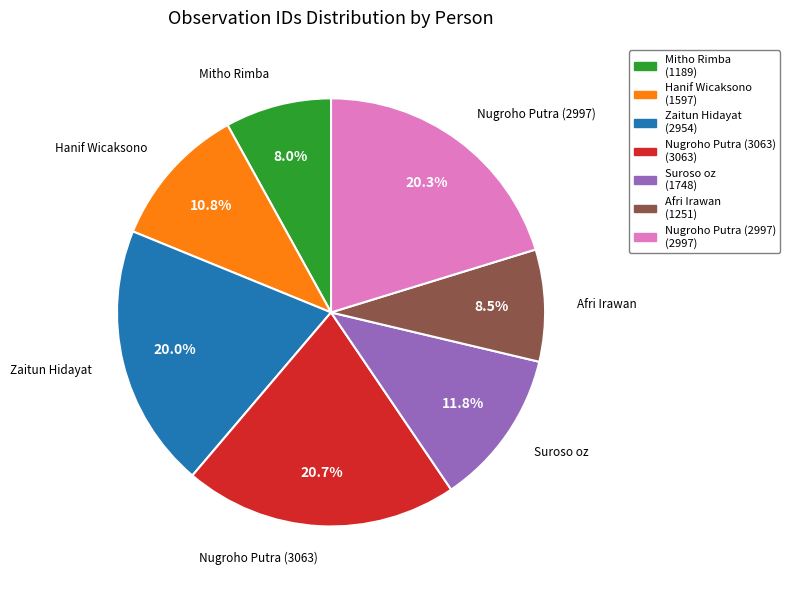

Do Afri Irawan and Zaitun Hidayat together represent more than half of the pie?

No